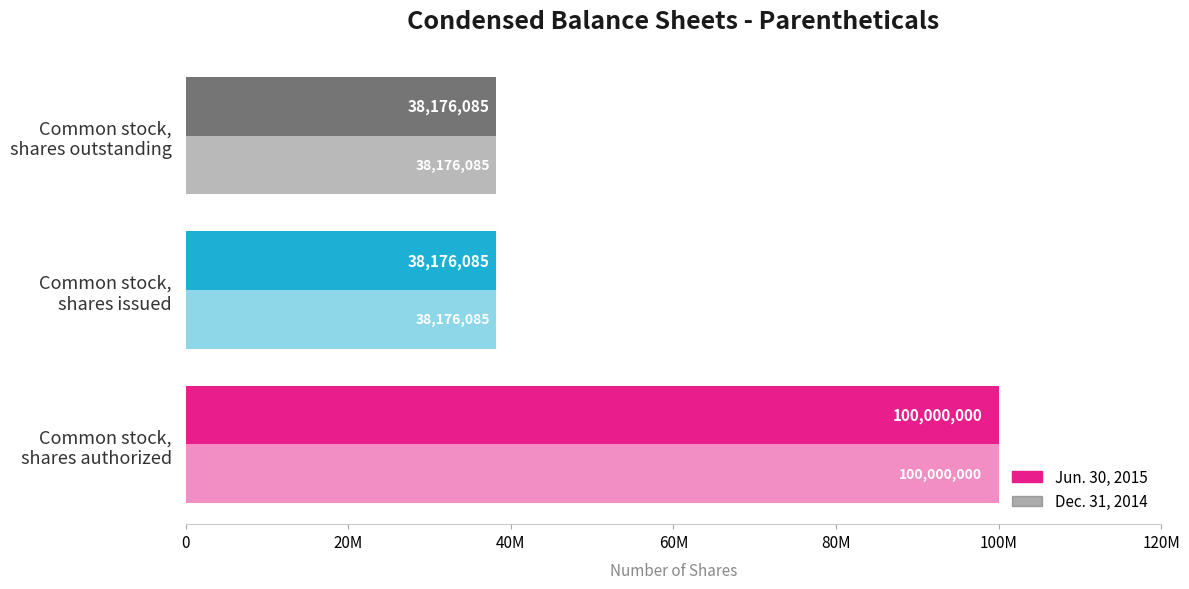

What is the difference between the maximum and minimum values in the Dec. 31, 2014 series?

61823915